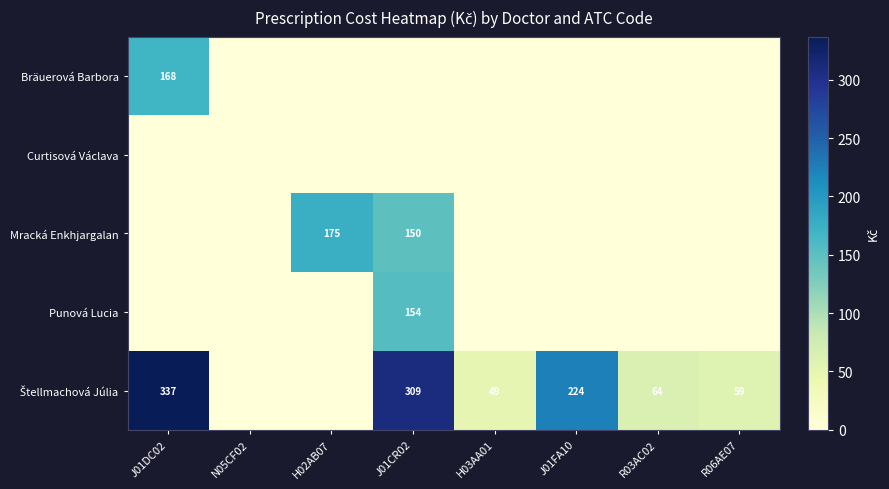

Which label corresponds to the largest value in the chart?

J01DC02